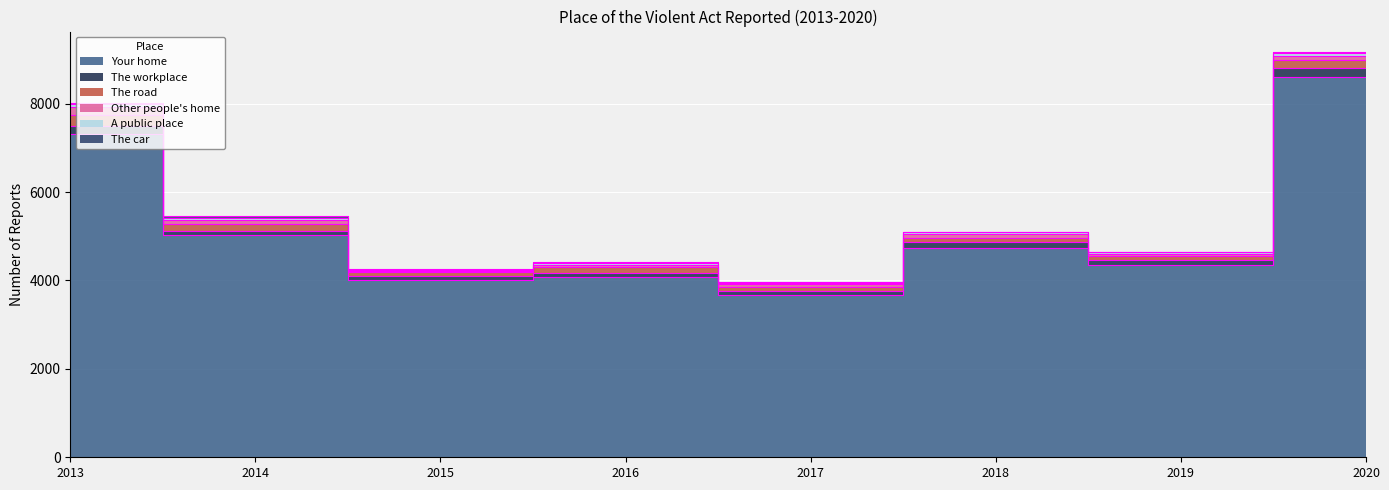

Where is the first local maximum for A public place?

2017